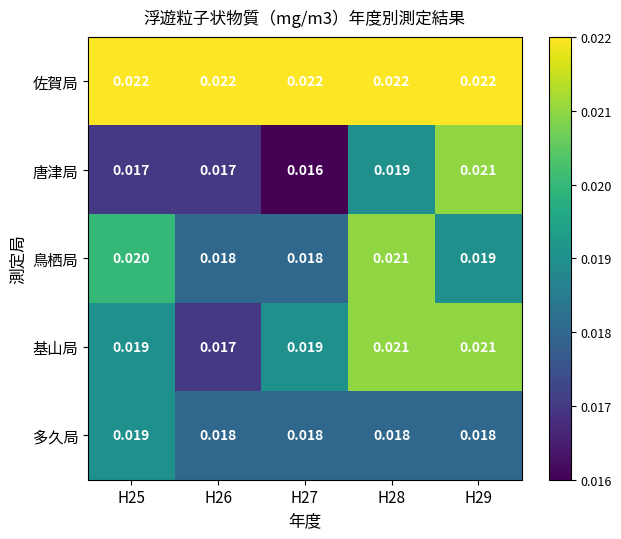

At how many categories does at least one series exceed 0?

5